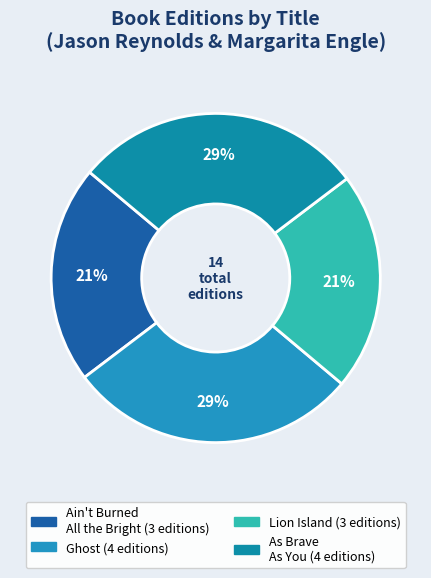

Is As Brave As You the majority of the pie?

No